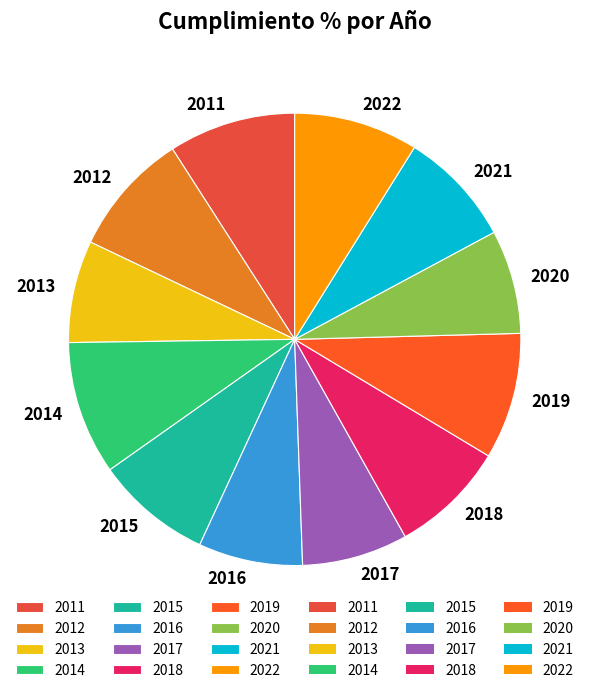

Combined, do 2021 and 2014 account for over 50%?

No